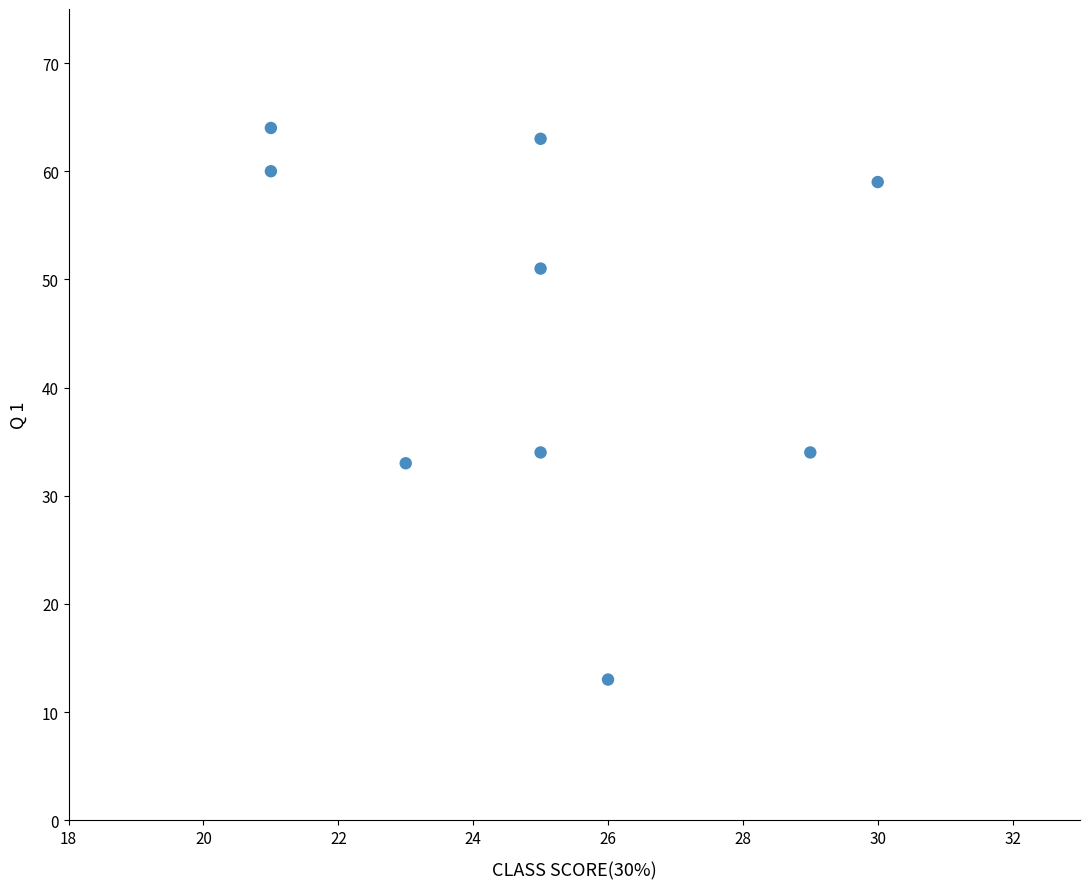

What is the average X value?

25